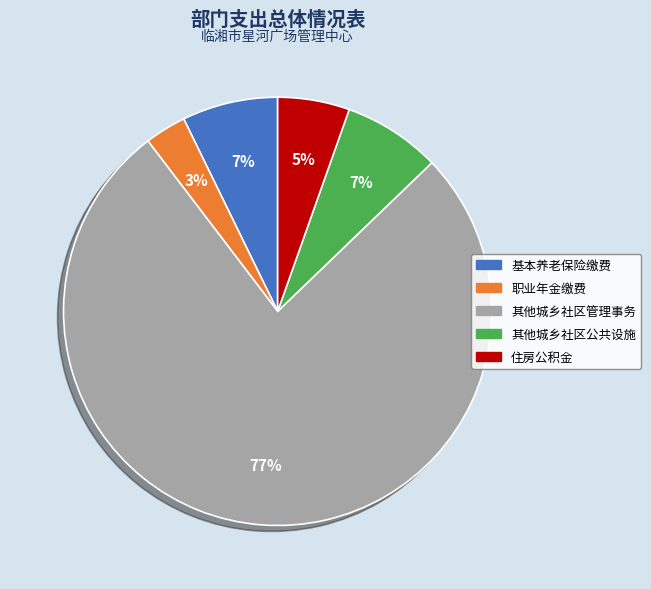

To the nearest percent, what is the average slice percentage?

20%